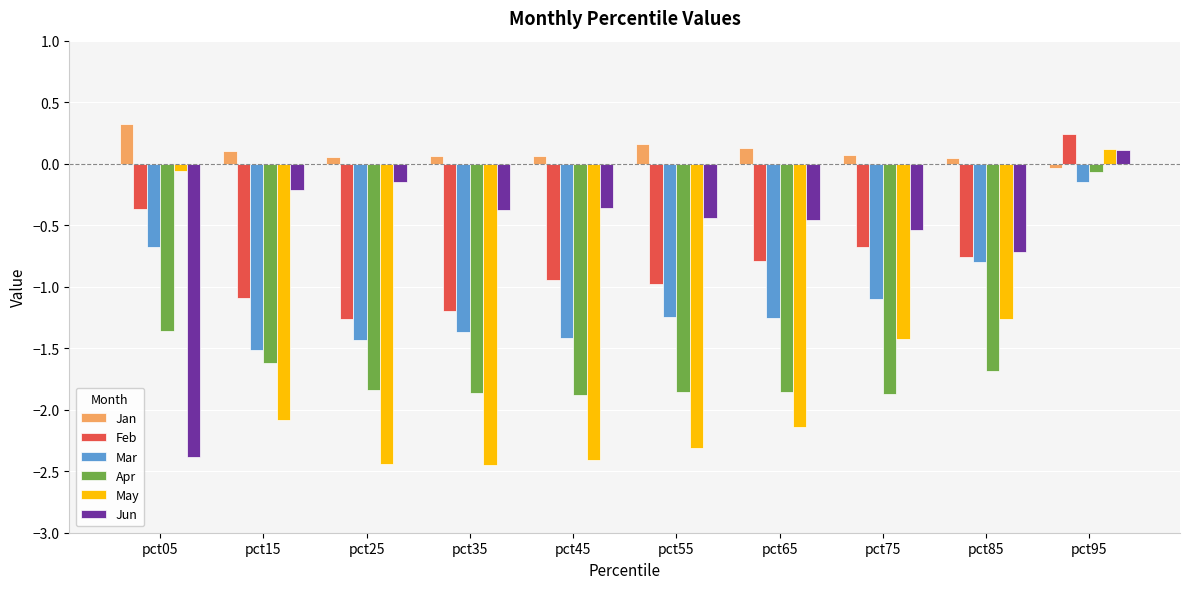

What is the maximum value for Jan?

0.3